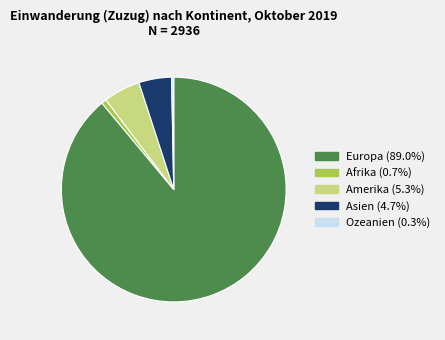

Between Europa and Amerika, which is larger?

Europa